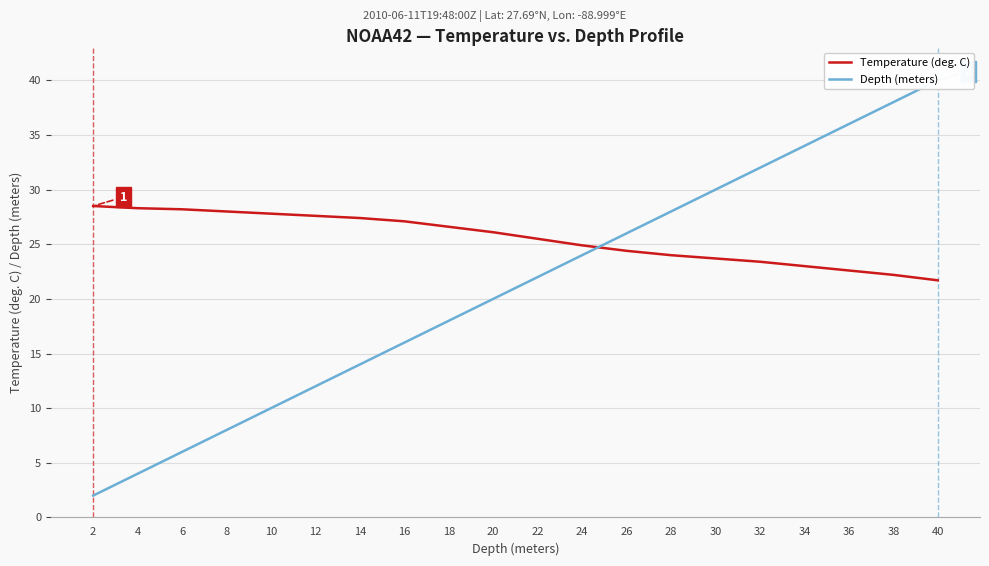

What are all the series names shown in the legend?

Temperature (deg. C), Depth (meters)